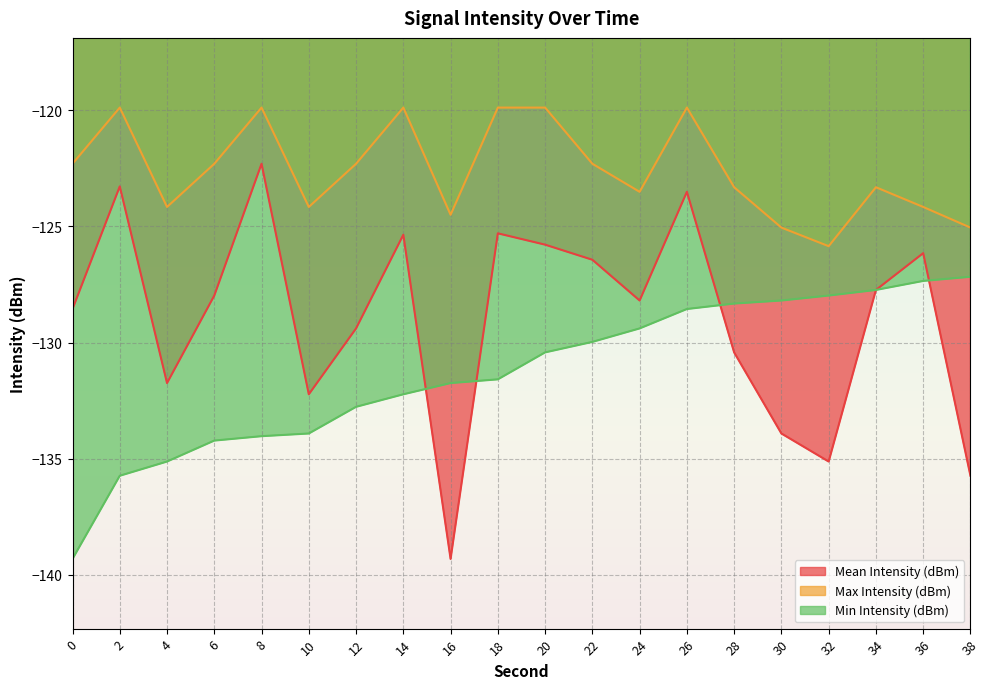

How many lines are shown in the chart?

3